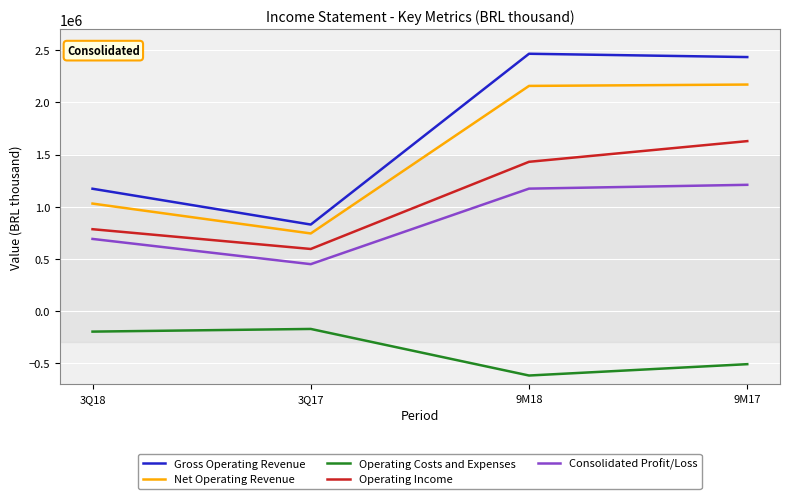

In Consolidated Profit/Loss, how many points are lower than both neighbors (excluding endpoints)?

1